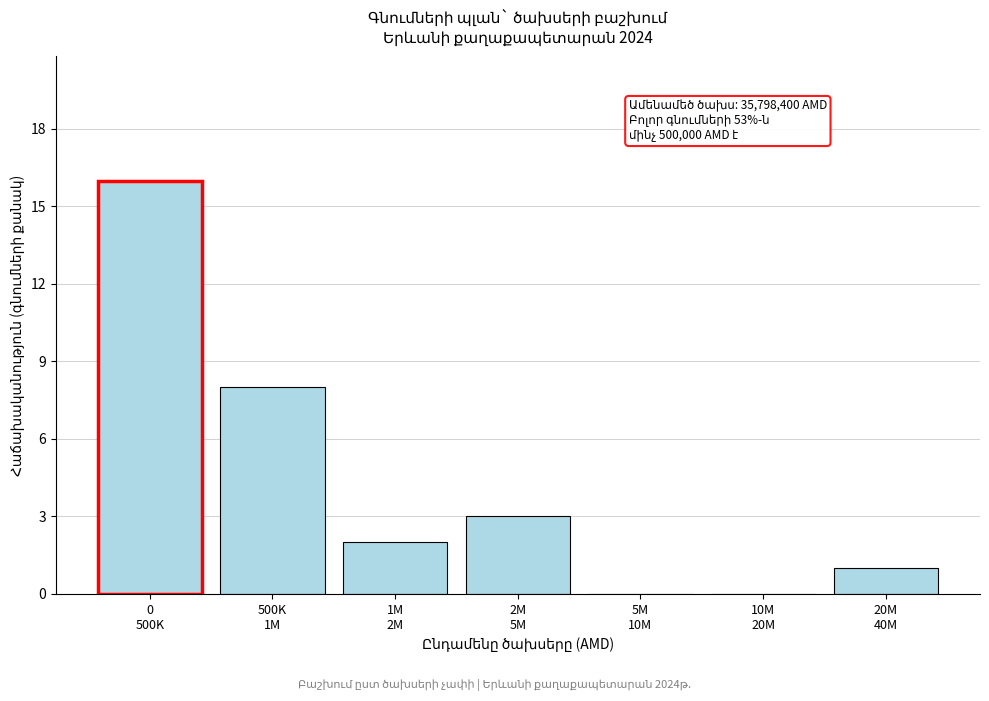

What is the sum of all values?

30